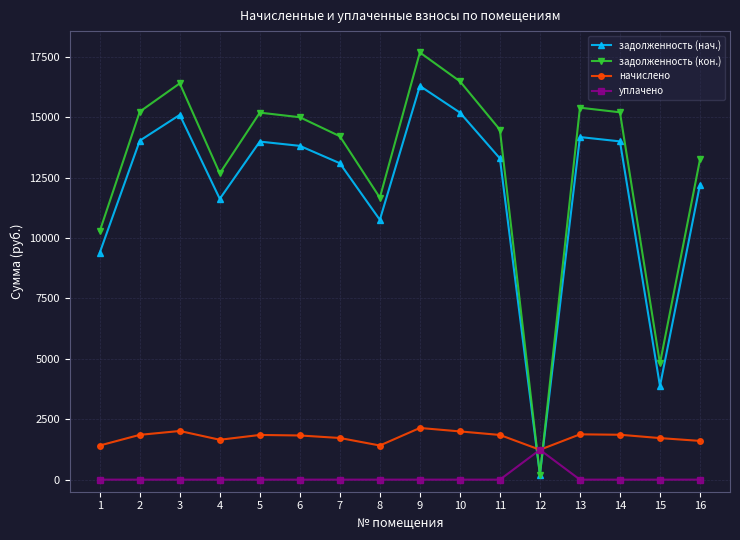

Is this an area chart (filled region under the line)?

No